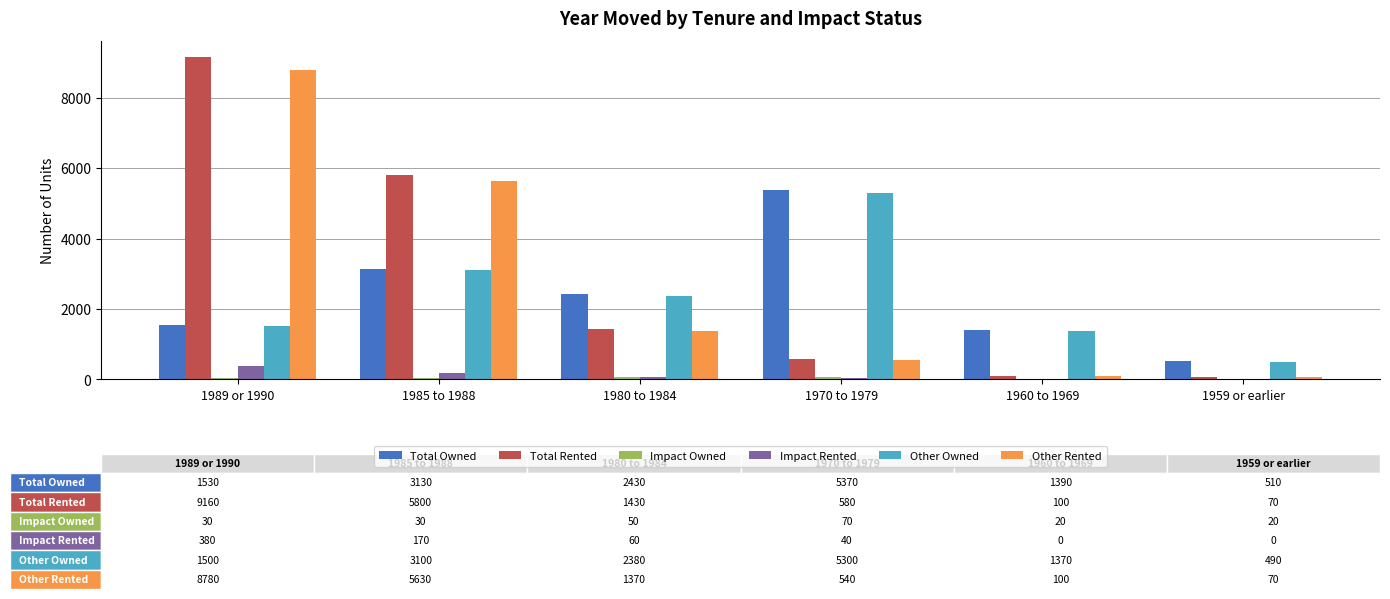

At which category is the sum across all series the highest?

1989 or 1990